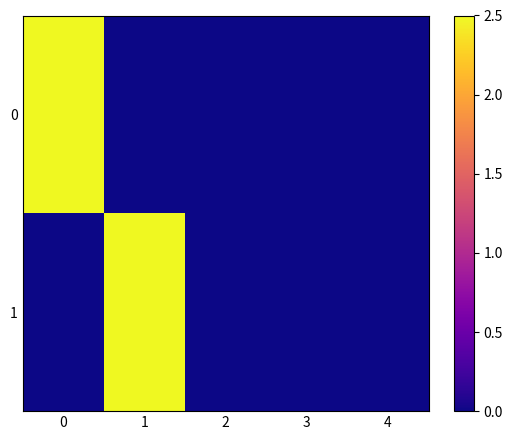

At how many categories does at least one series exceed 1?

2